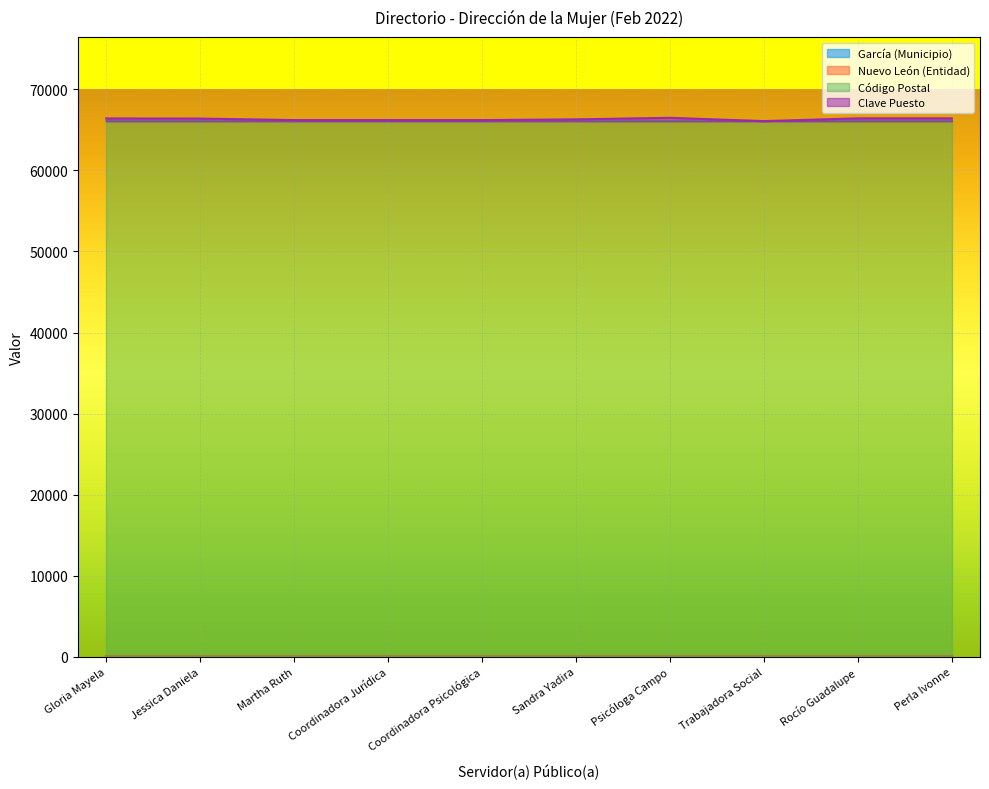

Rank the series by their maximum value, from highest to lowest.

Código Postal, Clave Puesto, Nuevo León (Entidad), García (Municipio)